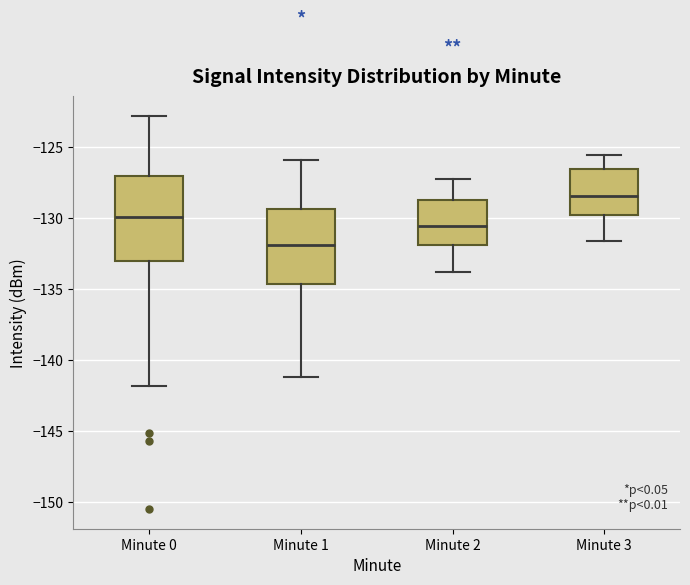

Comparing the boxes themselves (not the whiskers), which one is the tallest?

Minute 0